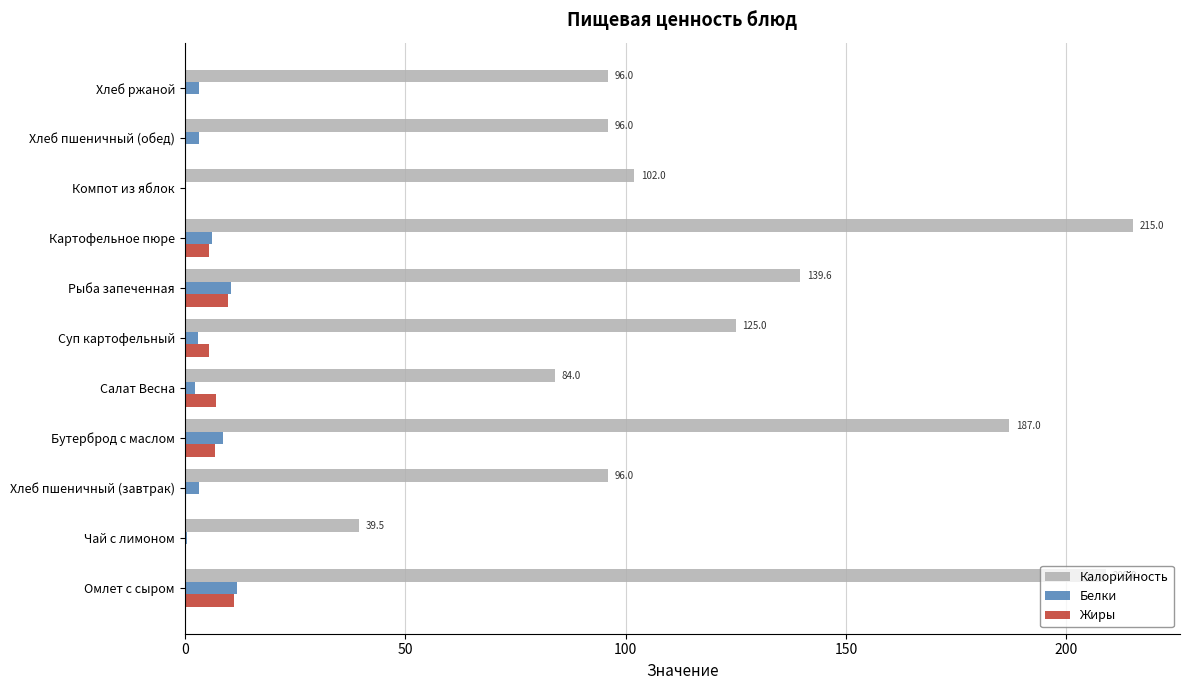

True or false: Белки has a value of 10.5 at Рыба запеченная.

True